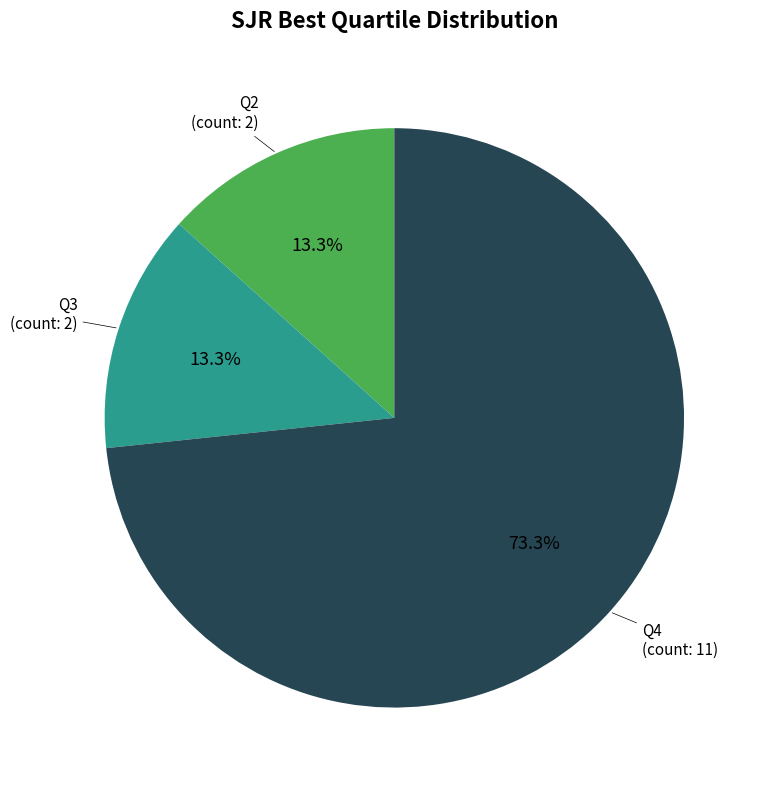

To the nearest percent, what is the difference between the Q4 and Q3 slice percentages?

60%